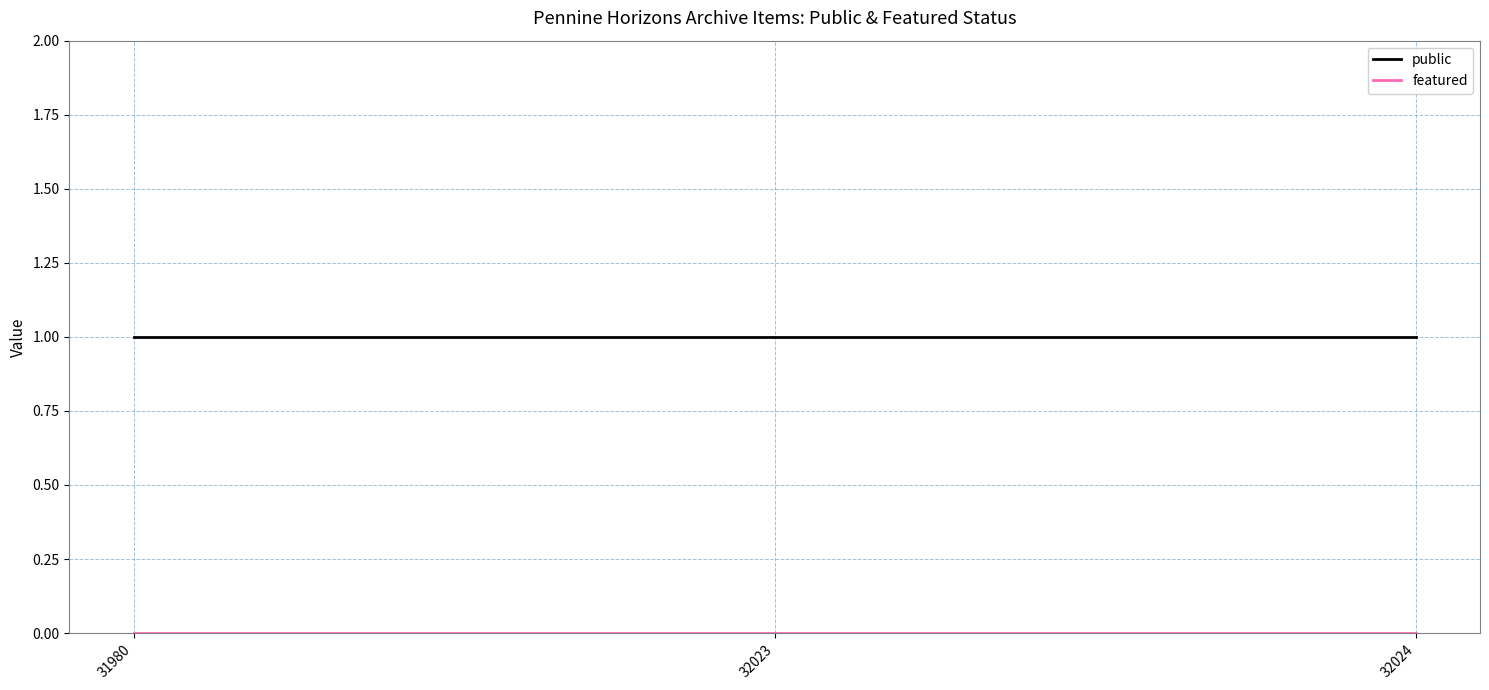

The value of public at 32023 is 1. True or false?

True